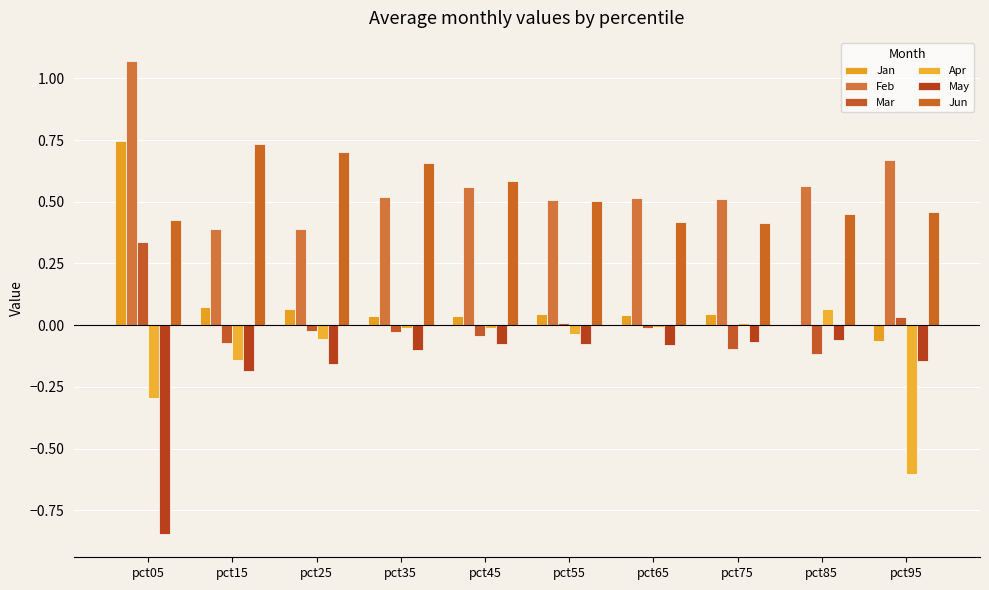

What is the maximum value shown in the chart?

1.1